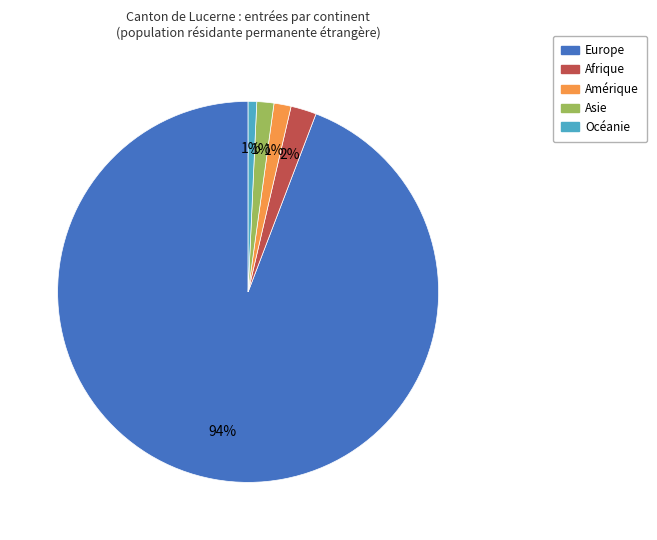

To the nearest percent, what percentage of the pie is Amérique?

1%